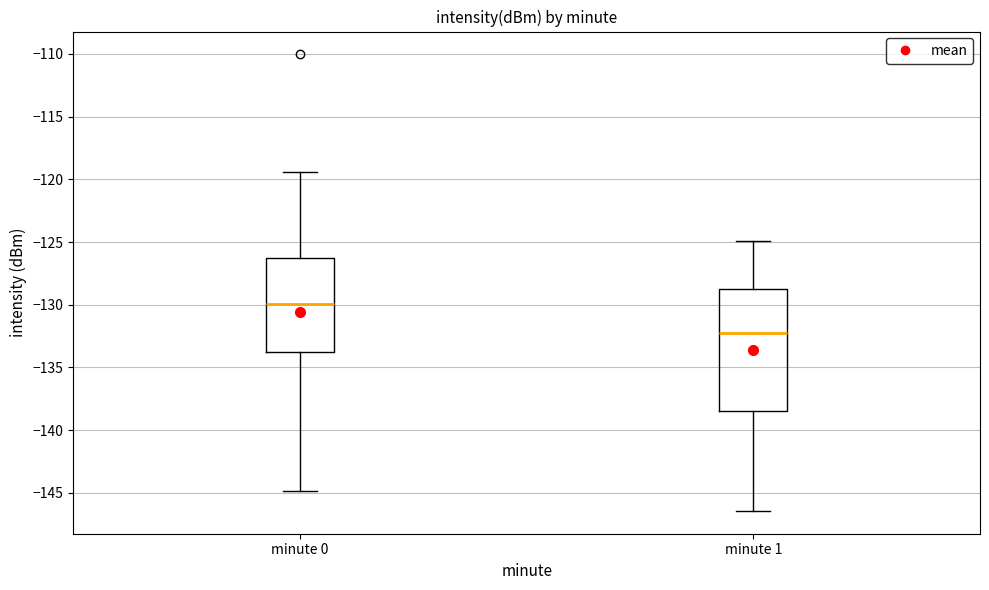

Comparing the boxes themselves (not the whiskers), which one is the tallest?

minute 1